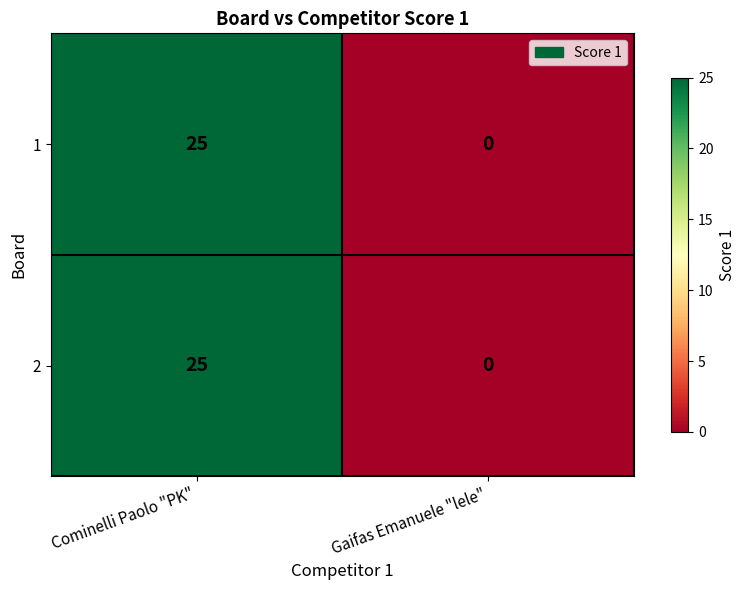

Rank the categories by 1 value from highest to lowest.

Cominelli Paolo "PK", Gaifas Emanuele "lele"